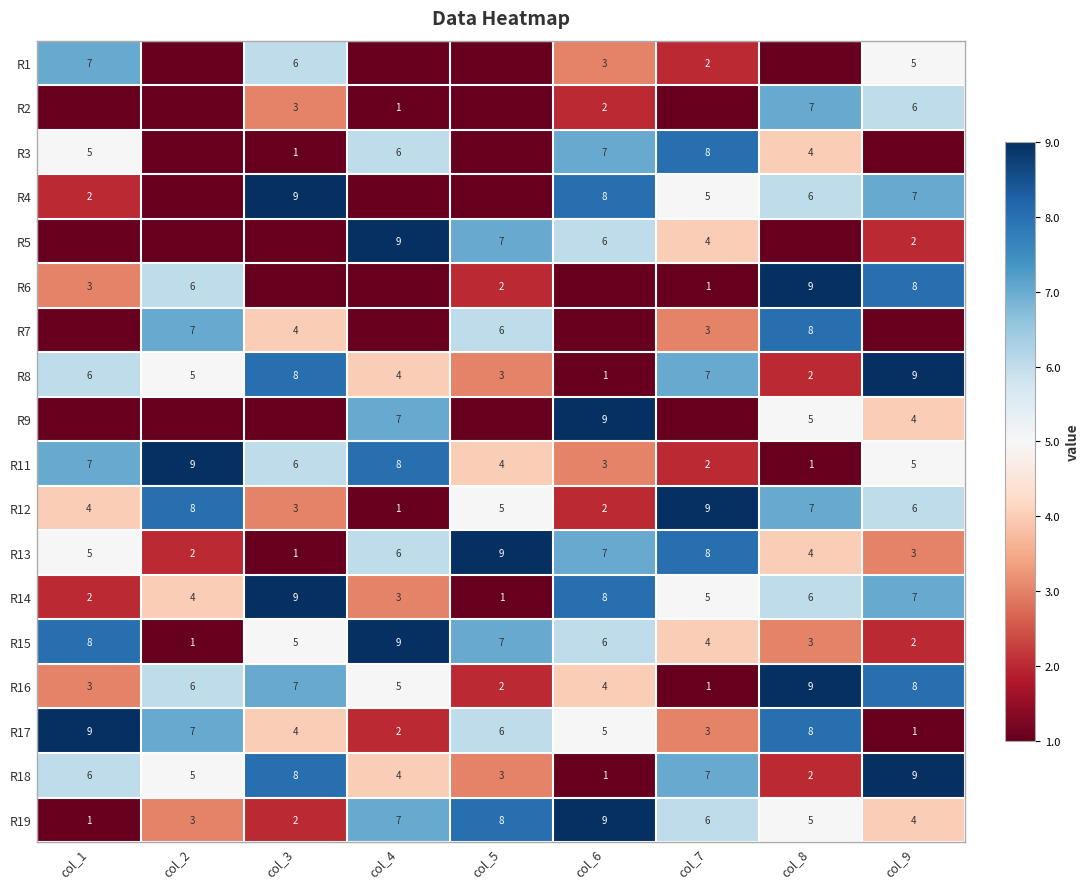

List the labels in order of R11 value, largest first.

col_2, col_4, col_1, col_3, col_9, col_5, col_6, col_7, col_8